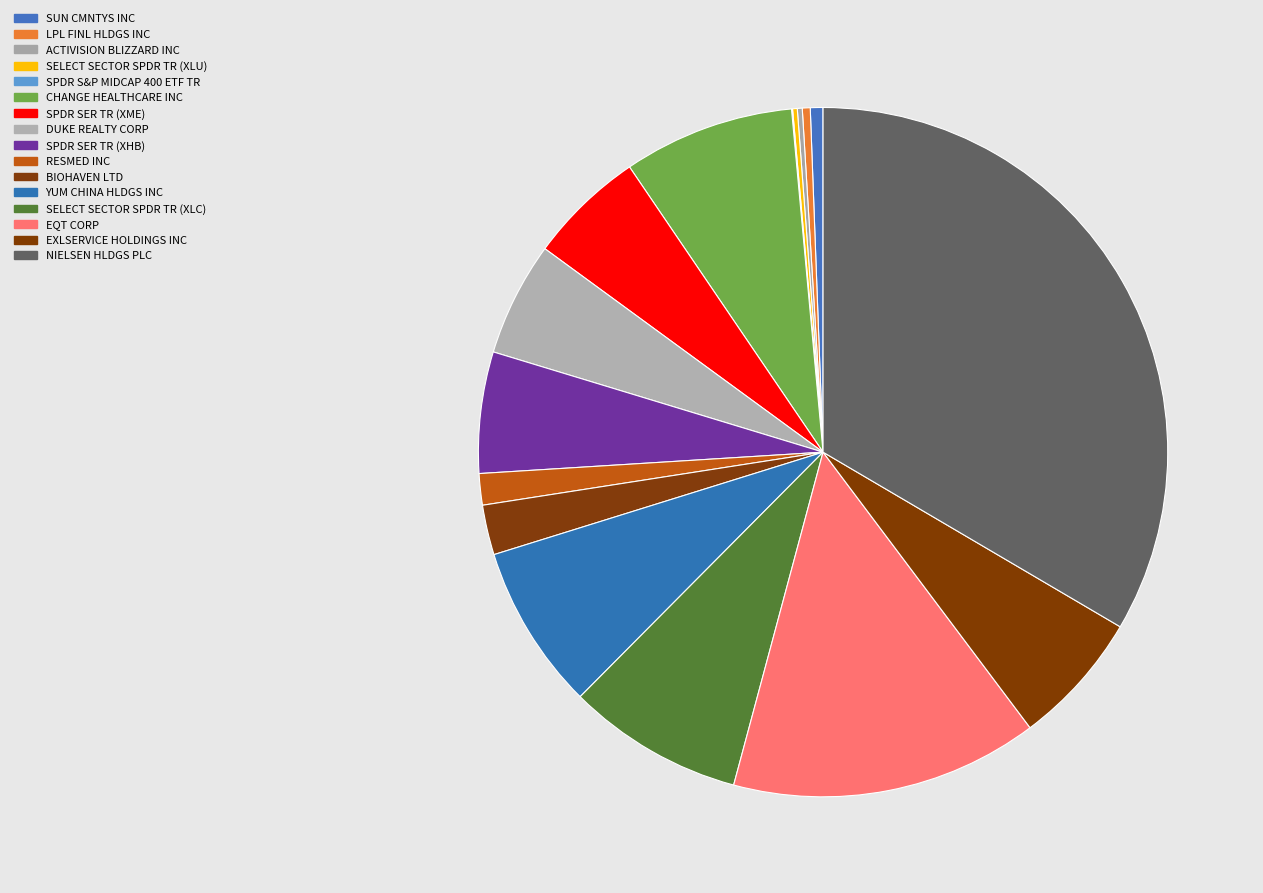

Rank the categories by value from lowest to highest.

SPDR S&P MIDCAP 400 ETF TR, SELECT SECTOR SPDR TR (XLU), ACTIVISION BLIZZARD INC, LPL FINL HLDGS INC, SUN CMNTYS INC, RESMED INC, BIOHAVEN LTD, DUKE REALTY CORP, SPDR SER TR (XME), SPDR SER TR (XHB), EXLSERVICE HOLDINGS INC, YUM CHINA HLDGS INC, CHANGE HEALTHCARE INC, SELECT SECTOR SPDR TR (XLC), EQT CORP, NIELSEN HLDGS PLC